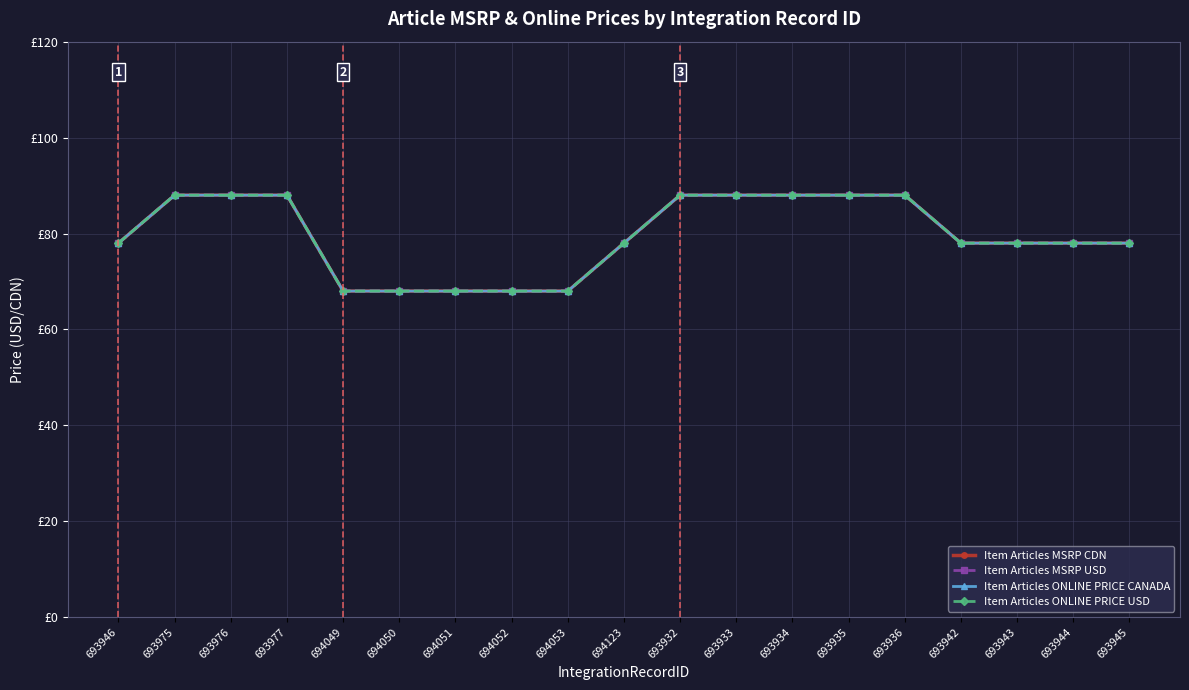

What are all the series names shown in the legend?

Item Articles MSRP CDN, Item Articles MSRP USD, Item Articles ONLINE PRICE CANADA, Item Articles ONLINE PRICE USD